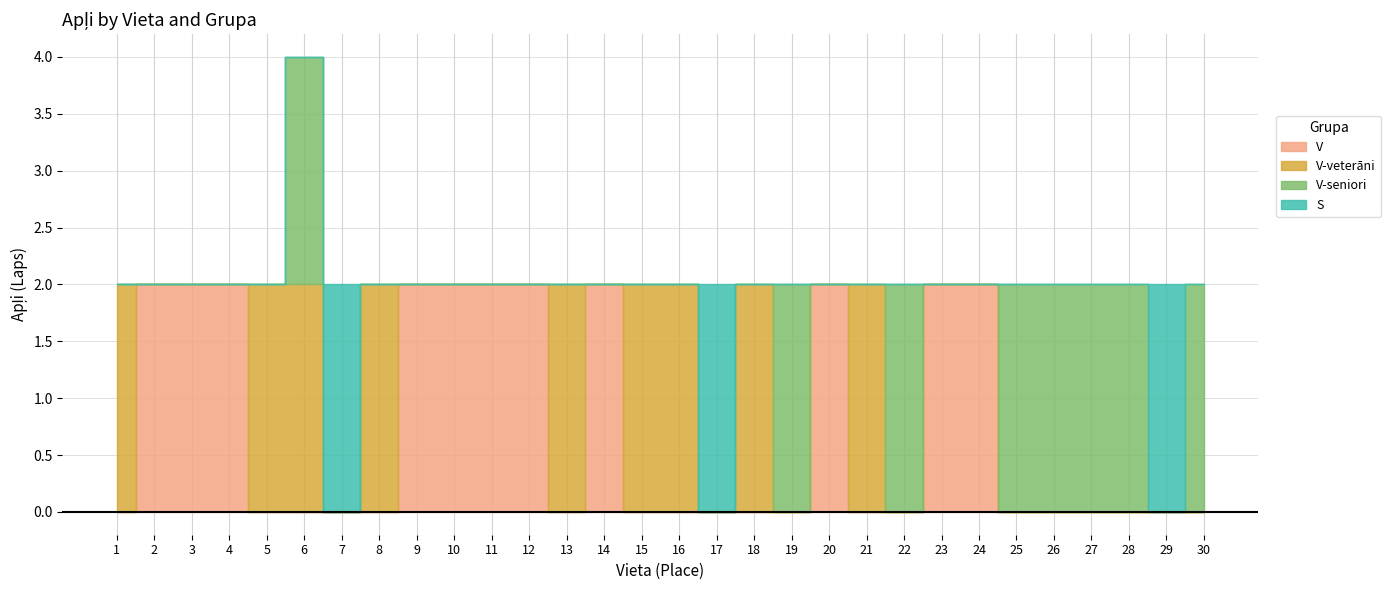

Rank the series at 21 from highest to lowest value.

V-veterāni, V, V-seniori, S